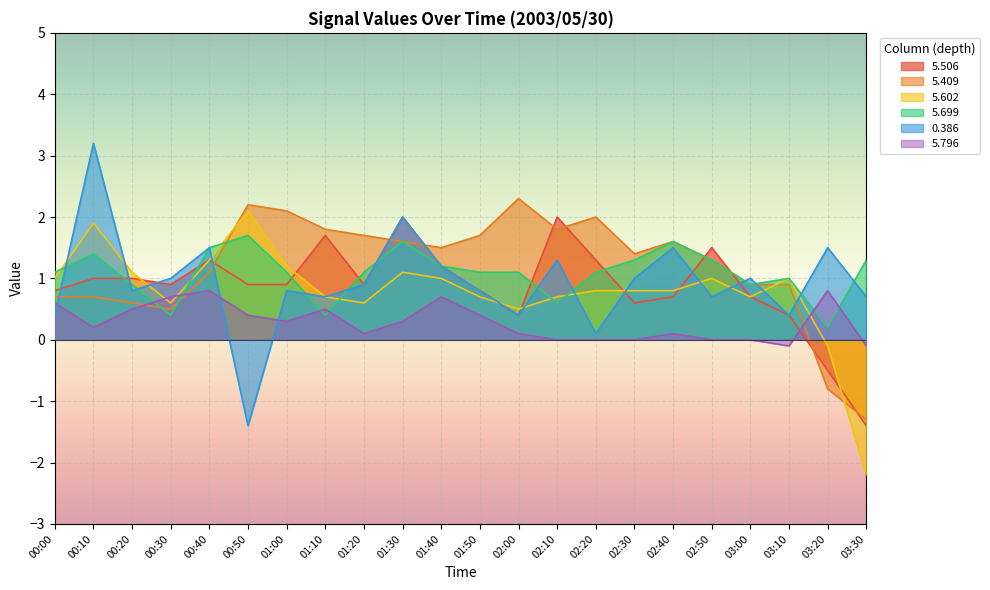

What is the minimum value shown in the chart?

-2.2